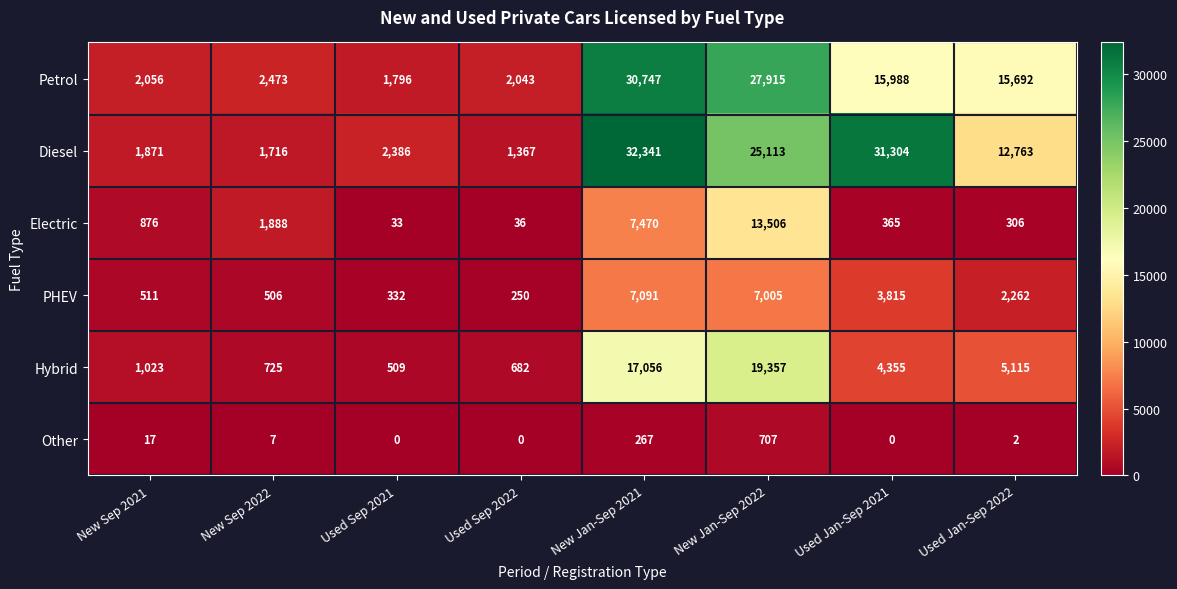

What is the total value across all series at New Sep 2022?

7315